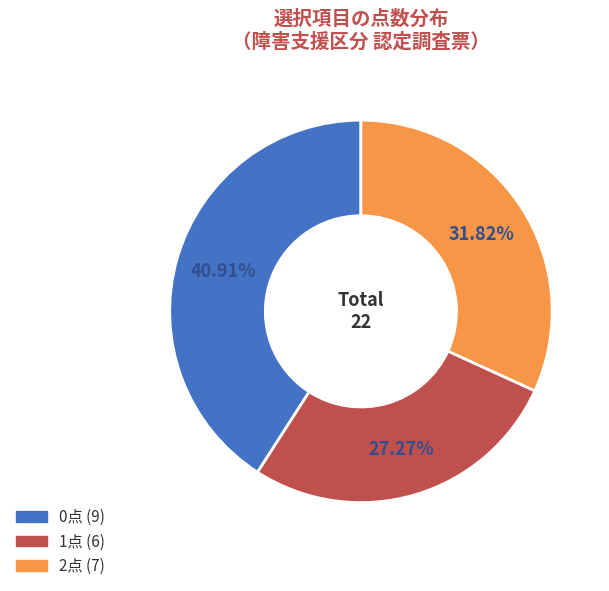

Is there a majority slice in this chart?

No